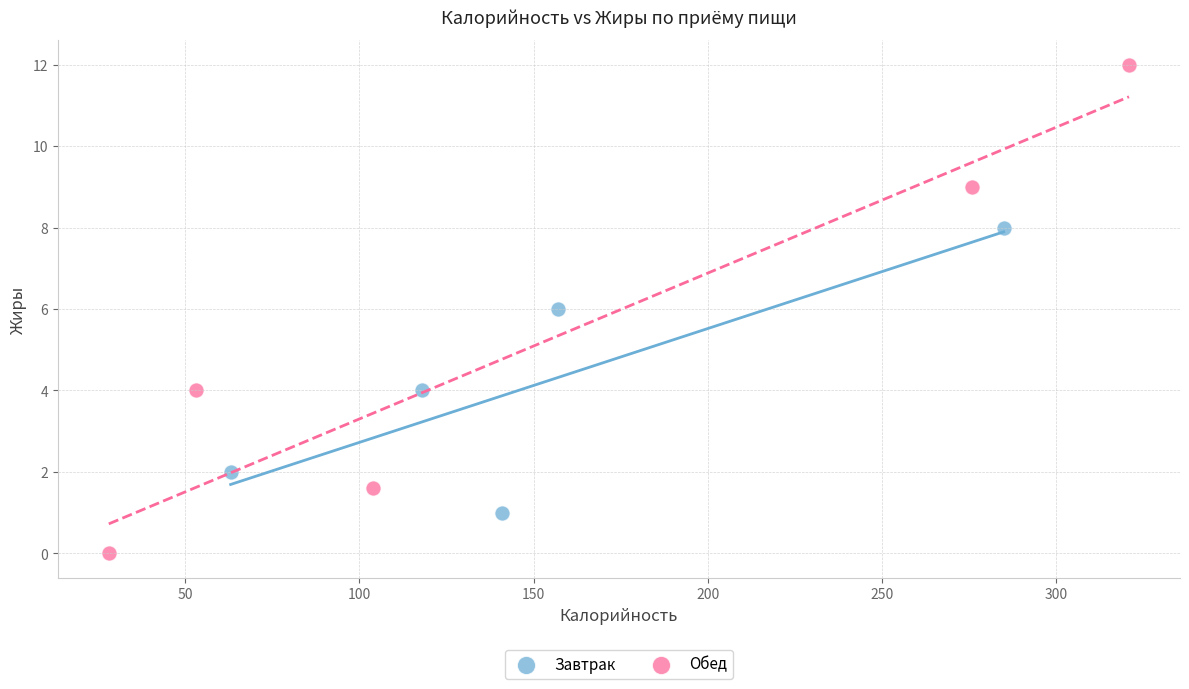

Which series contains the highest Y value?

Обед